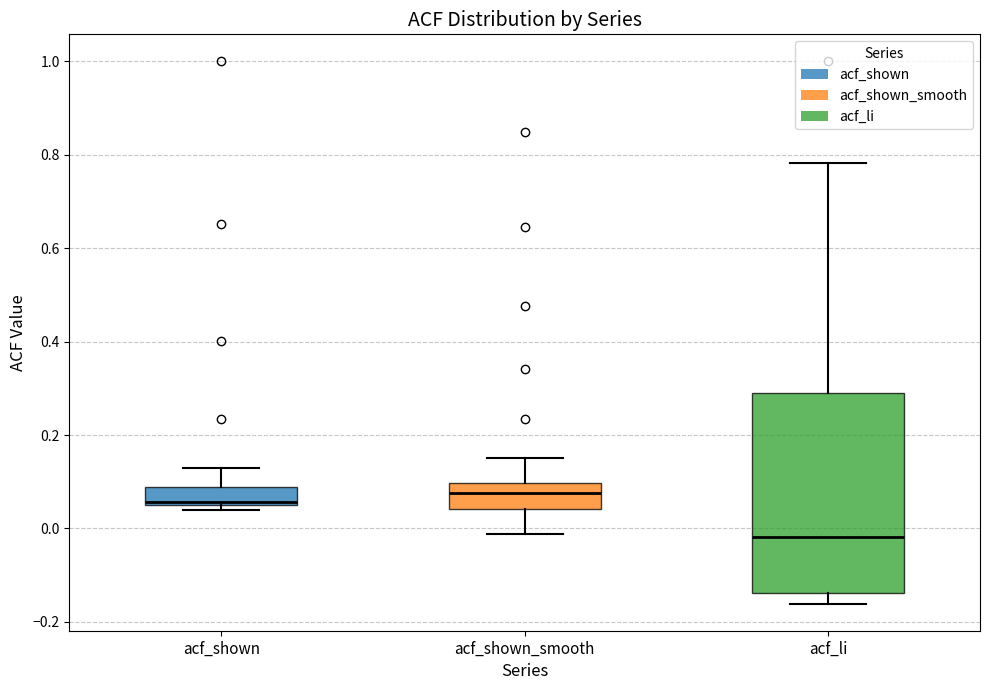

Where is the lower edge of the box for acf_shown_smooth on the y-axis? The values are not printed on the chart, so give them approximately, as read against the axis.

0.04